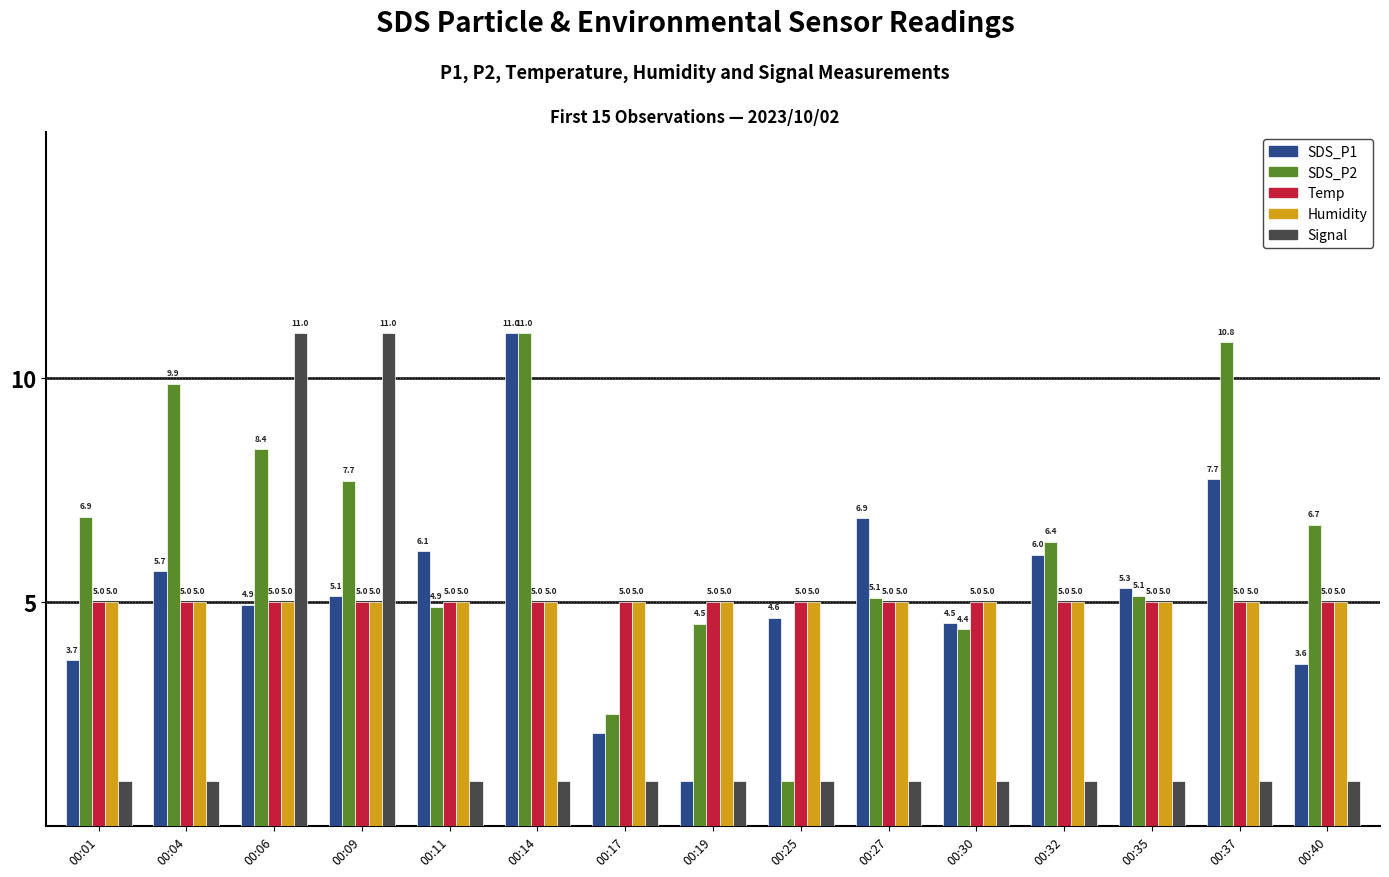

At how many categories does at least one series exceed 10?

4